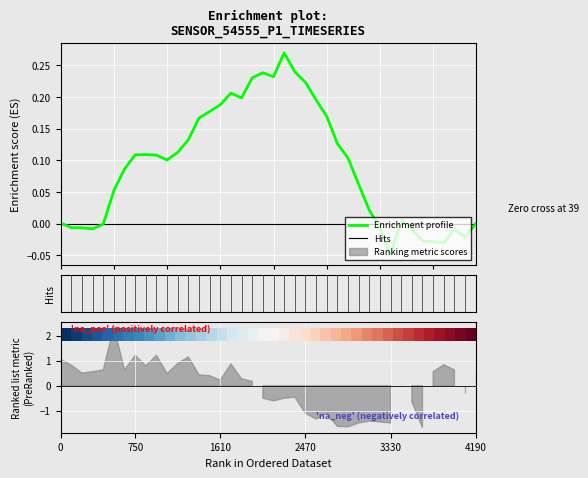

How many values in the Enrichment profile series are below 0?

13